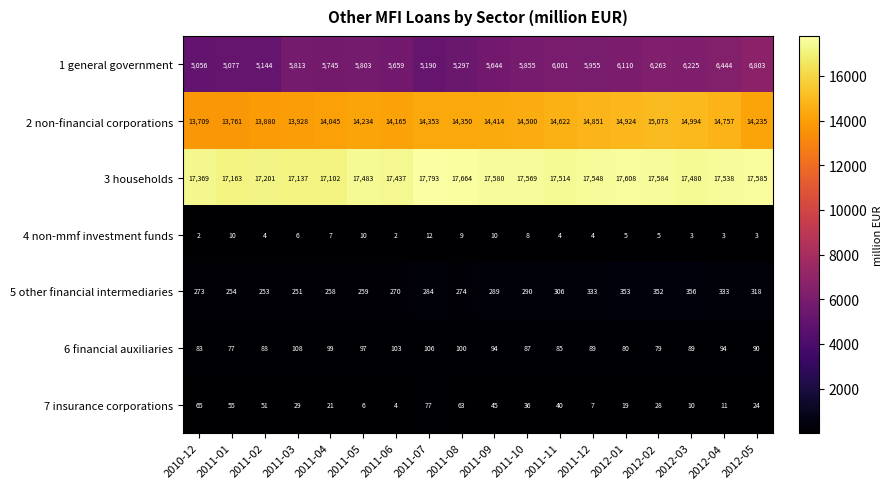

Which series has the widest spread of values?

1 general government